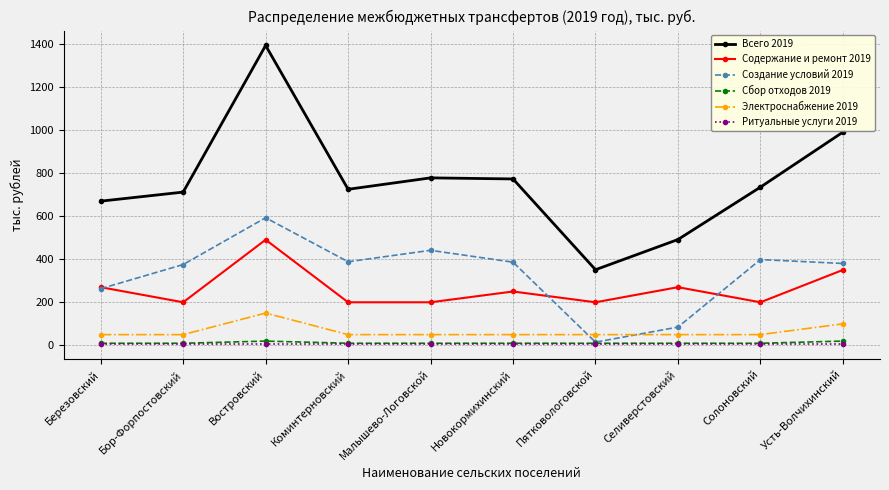

What is the greatest value displayed?

1391